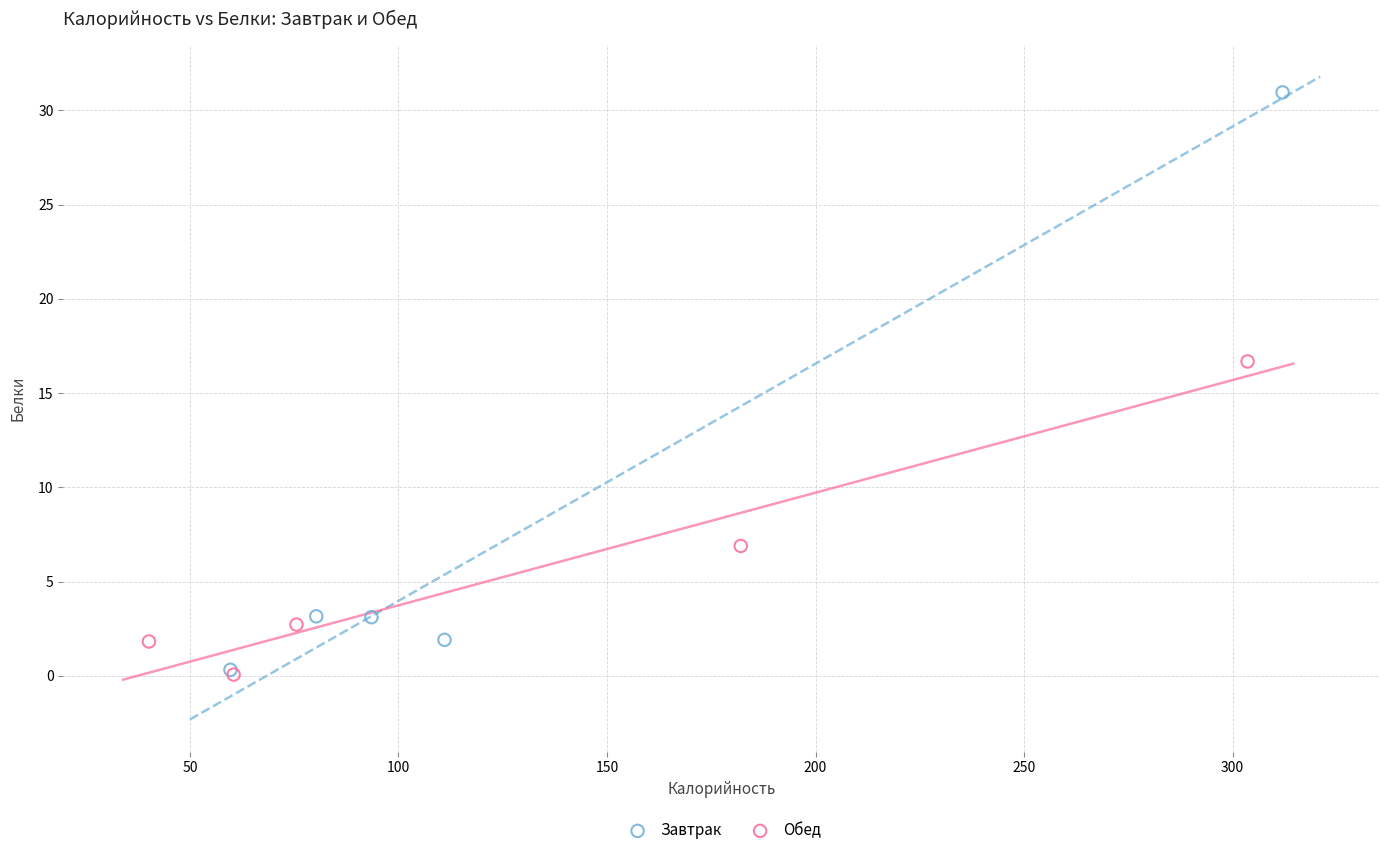

Which series contains the highest Y value?

Завтрак